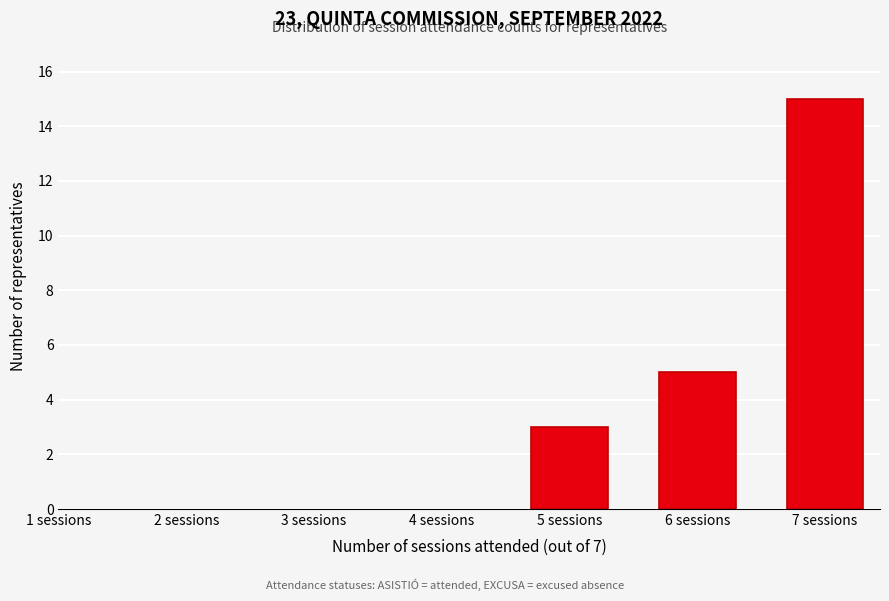

Reading left to right, extract all data points from this chart.

3	5	15